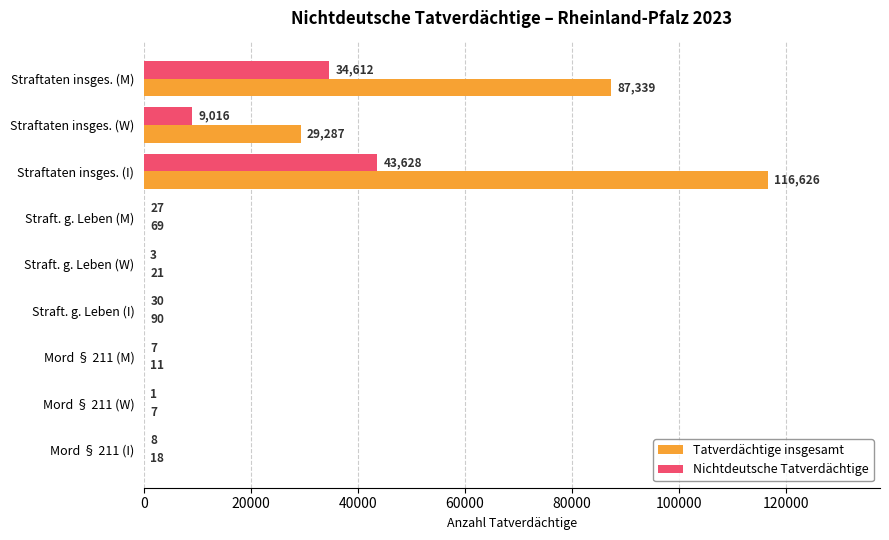

At which category is the sum across all series the highest?

Straftaten insges. (I)